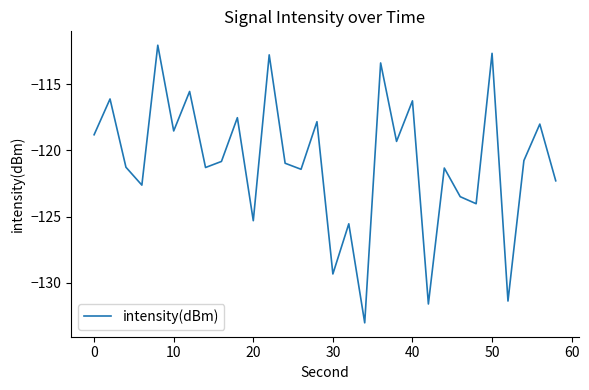

What is the minimum value shown in the chart?

-133.0